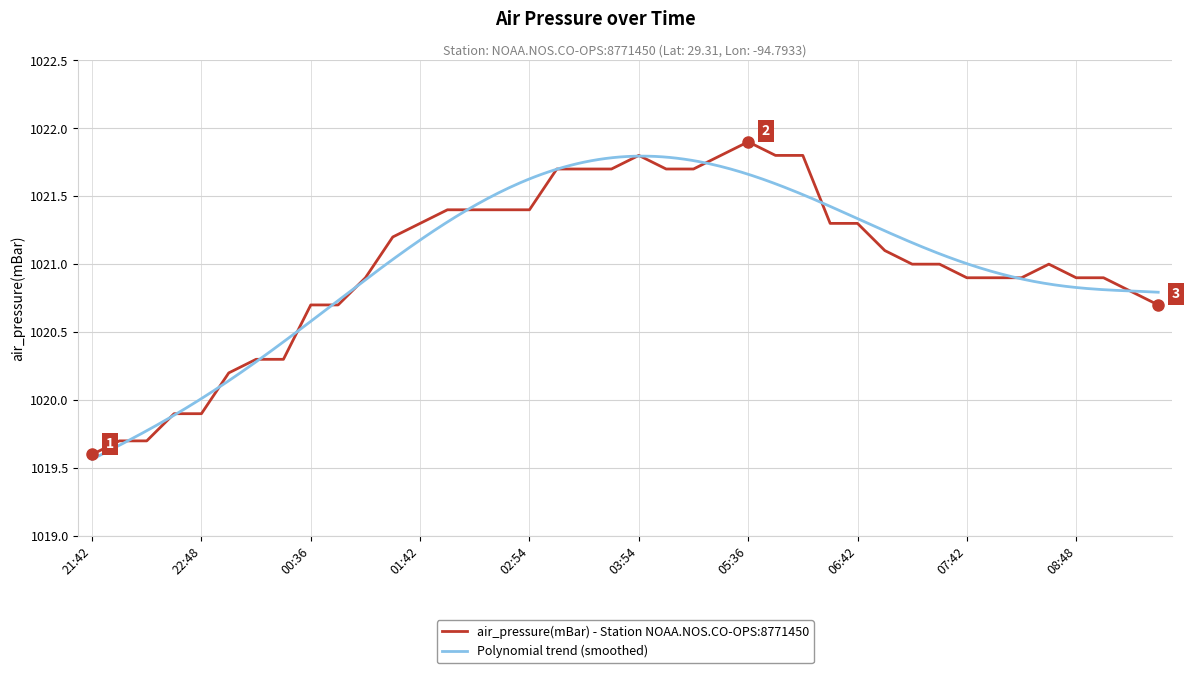

Which category has the highest value in the air_pressure(mBar) - Station NOAA.NOS.CO-OPS:8771450 series?

05:36